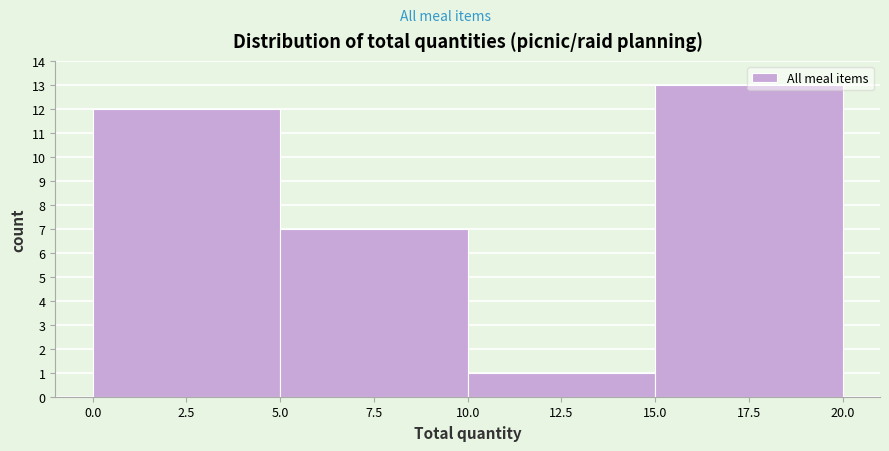

Which range on the x-axis has the tallest bar?

15.0 to 20.0